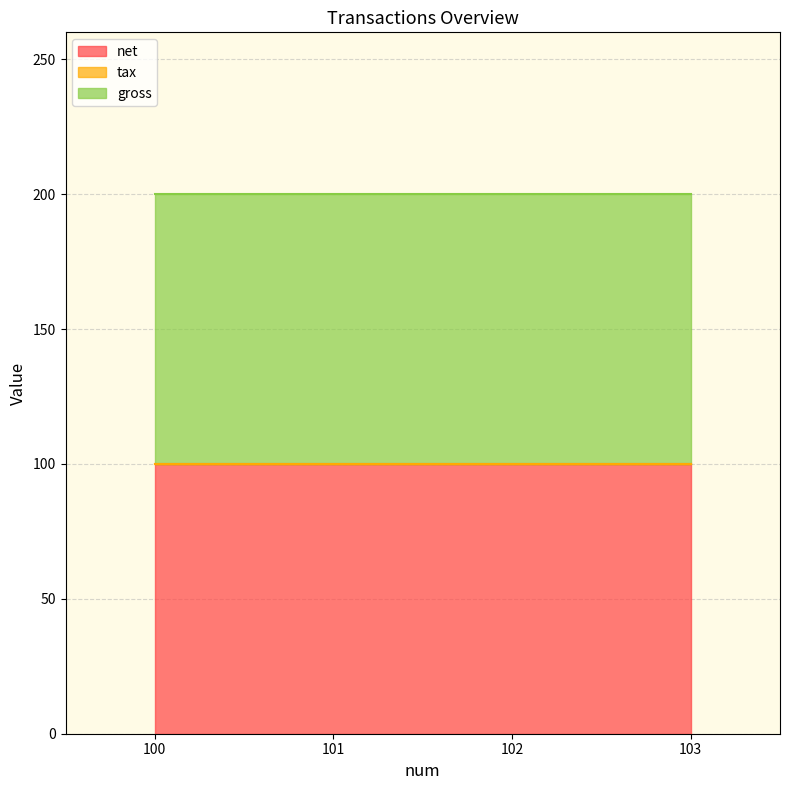

True or false: net has a value of 35 at 100.

False